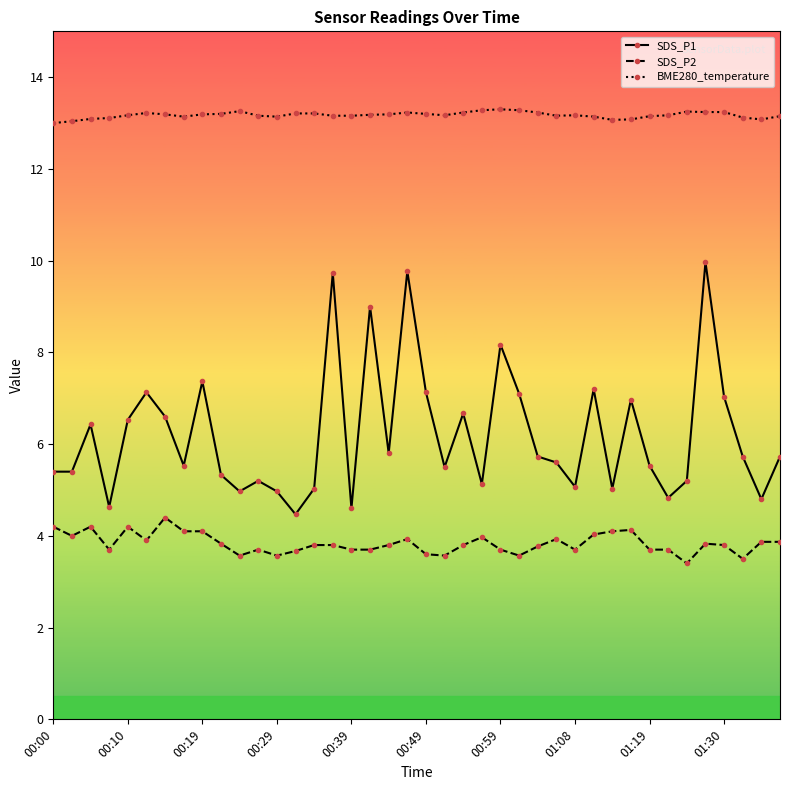

What is the difference between the maximum and minimum values in the SDS_P1 series?

5.5